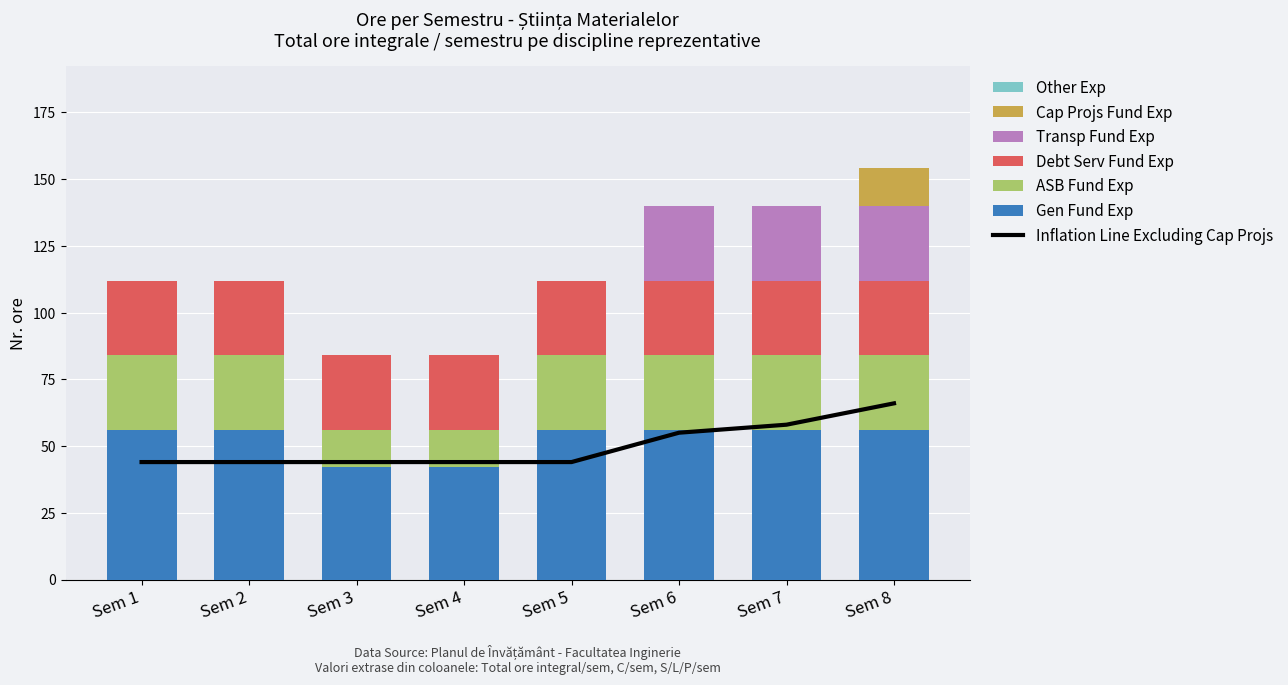

What is the value of the Total ore integral /sem bar at the 1st from the left?

56